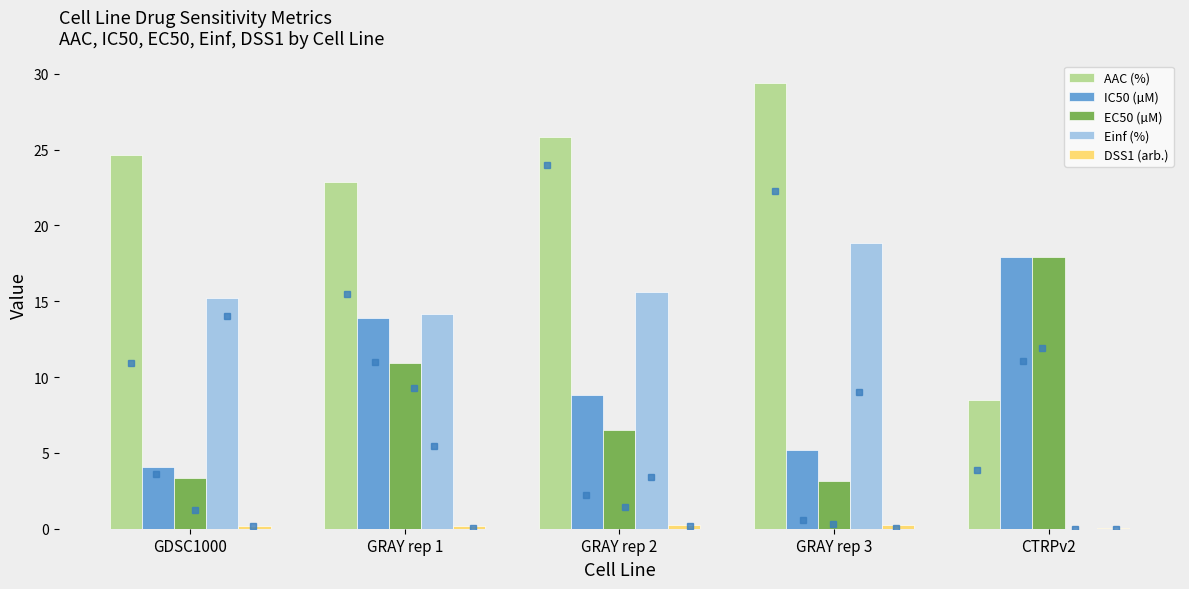

Is it true that Einf (%) equals 0.0 at CTRPv2?

True